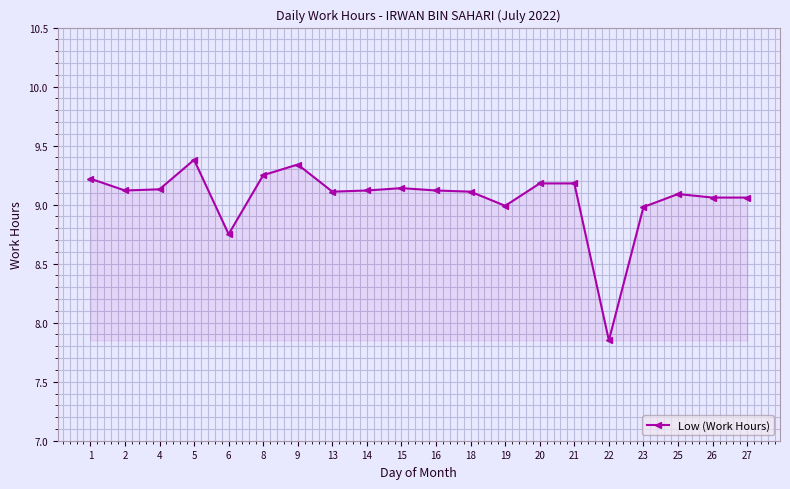

Which label corresponds to the largest value in the chart?

5